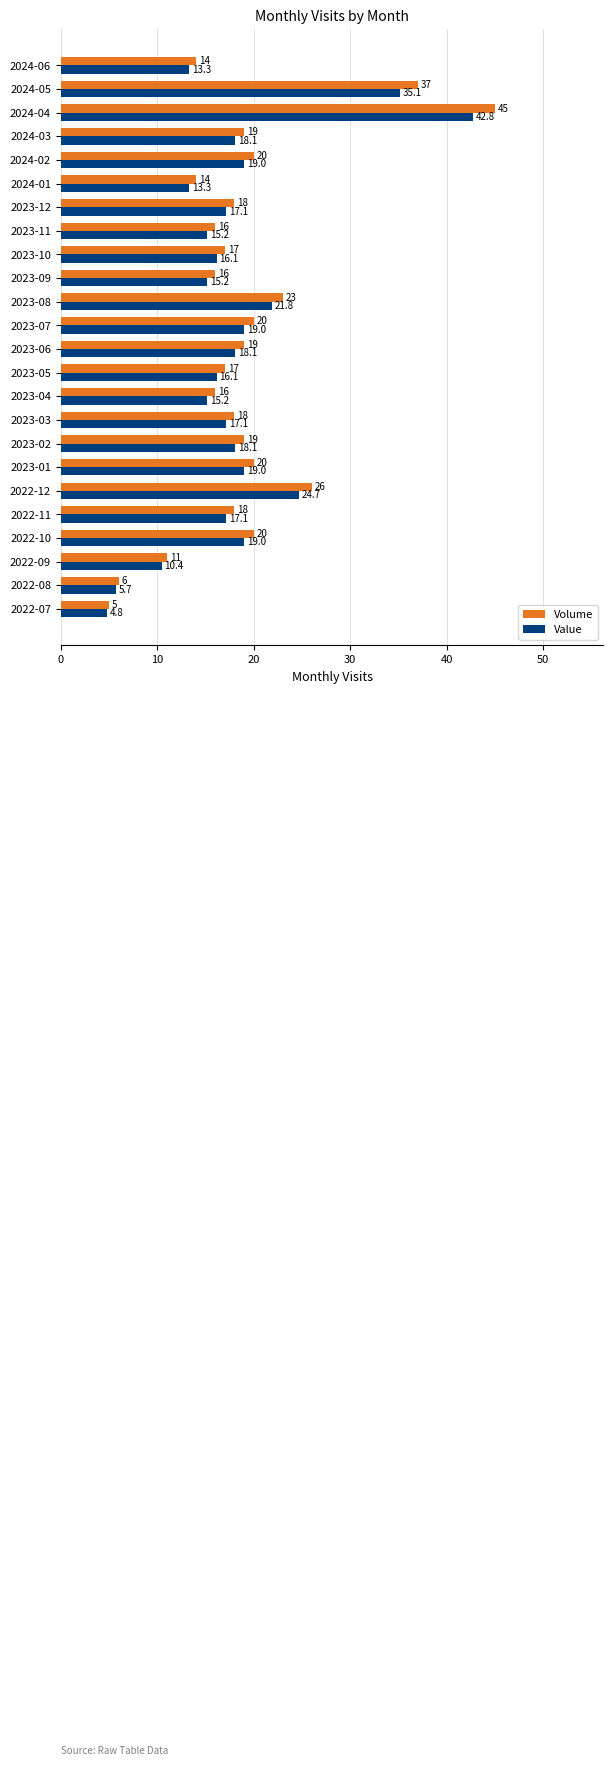

List the series in order of their peak value, highest first.

Volume, Value